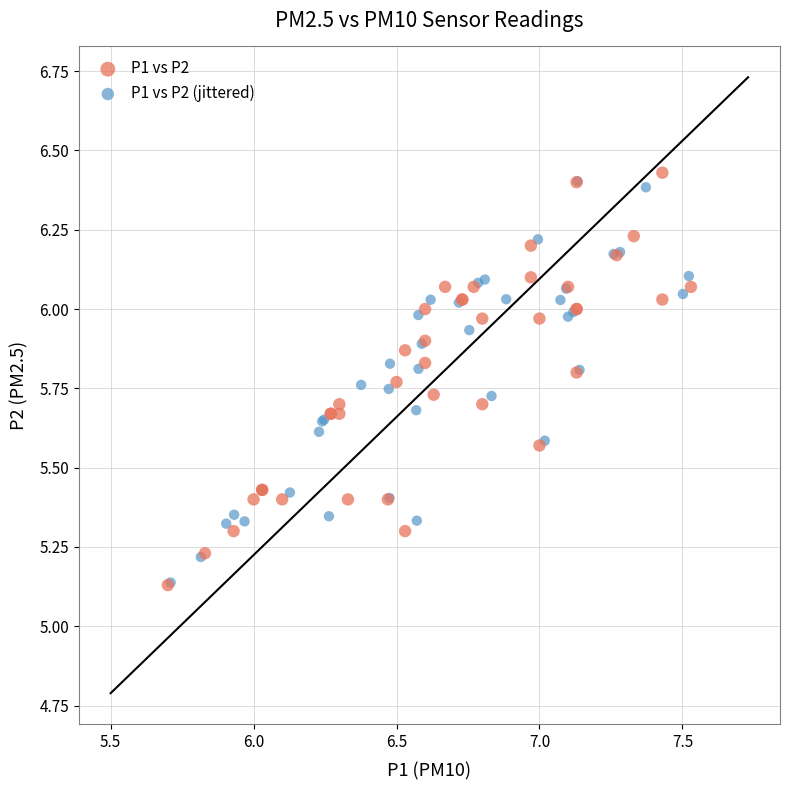

Which series has the widest spread of Y values?

P1 vs P2